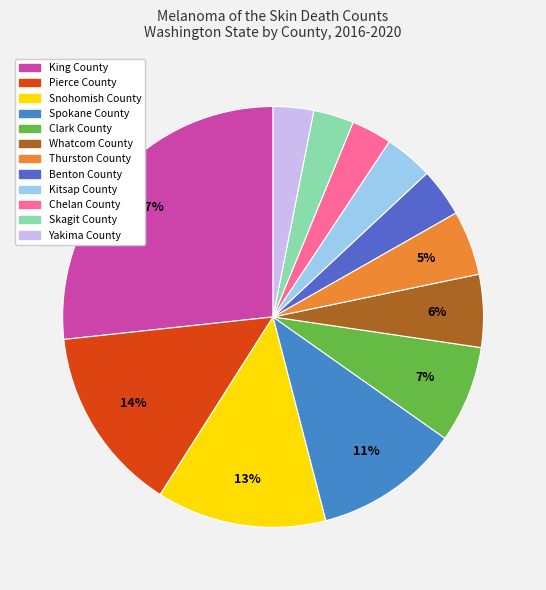

Which category has the biggest portion of the pie?

King County